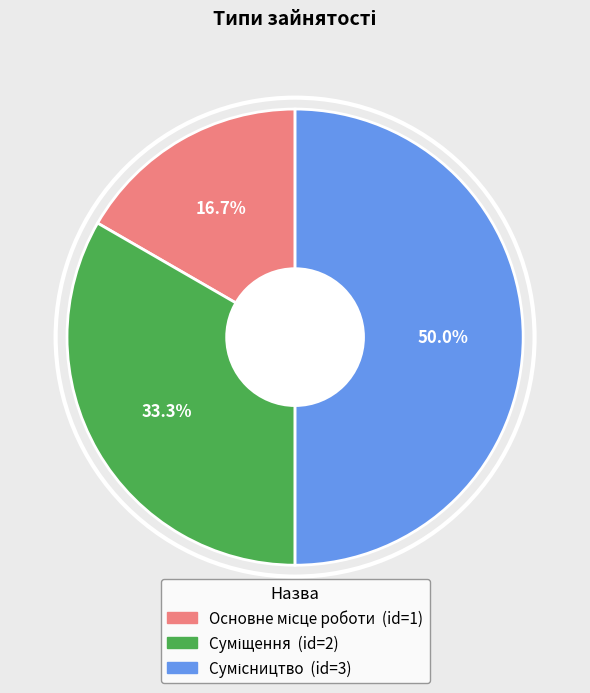

What portion of the pie excludes Сумісництво?

50.0%